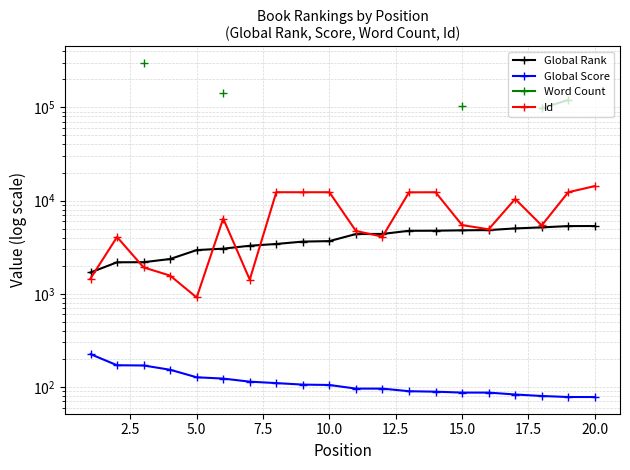

At how many categories does at least one series exceed 1920?

19